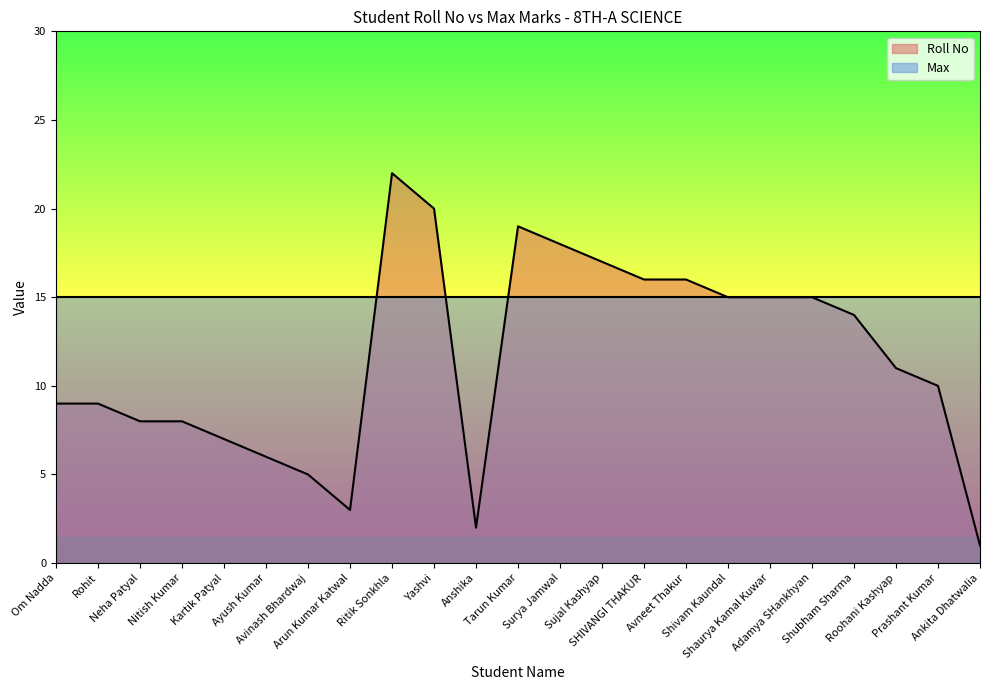

What is the label of the 8th point from the left?

Arun Kumar Katwal